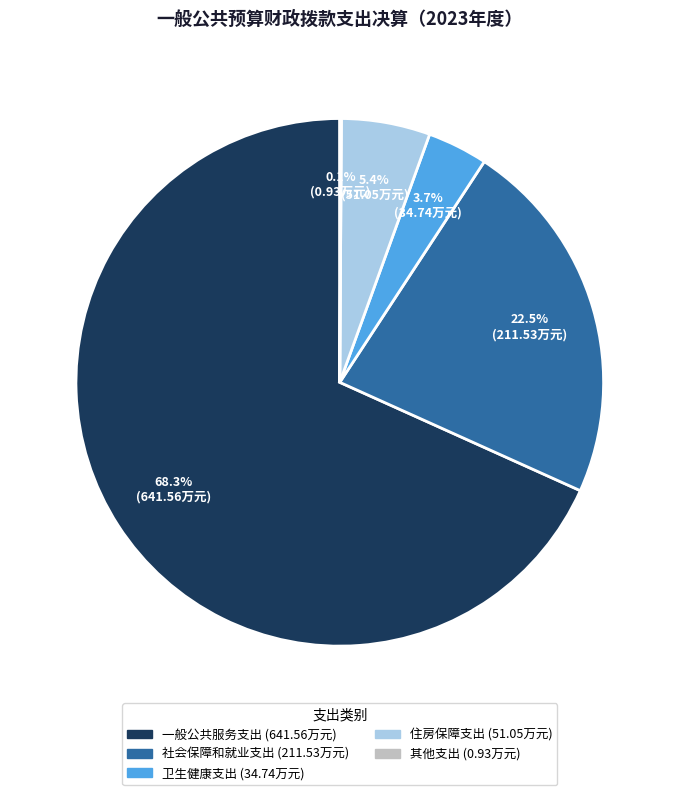

What is the largest slice in the pie chart?

一般公共服务支出